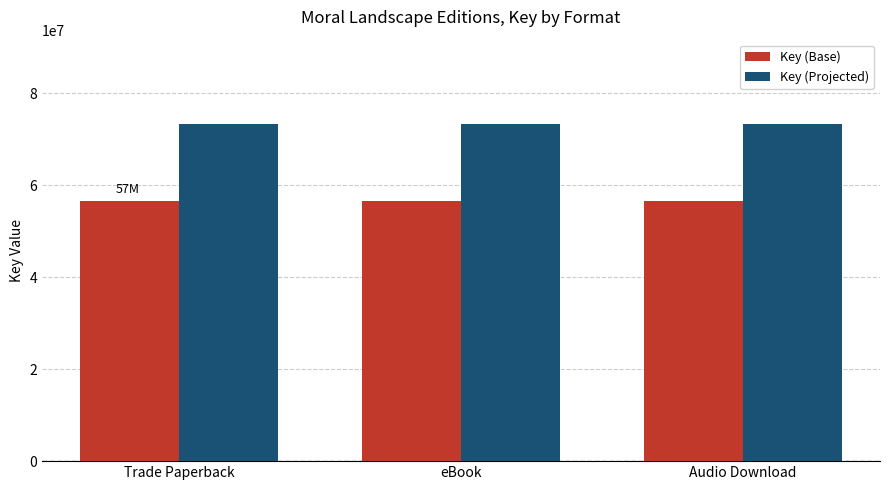

Which series has the largest total across all categories?

Key (Projected)